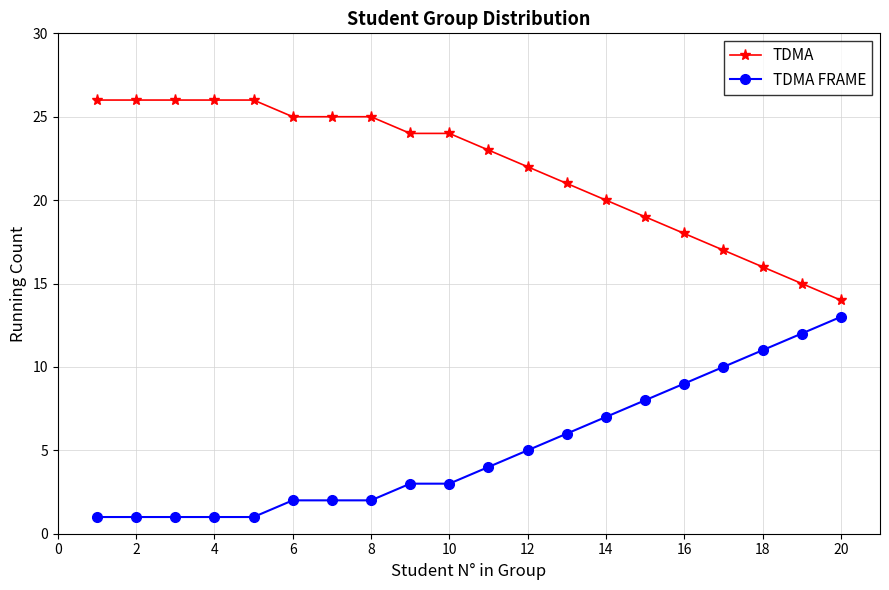

What is the lowest value of the TDMA series?

14